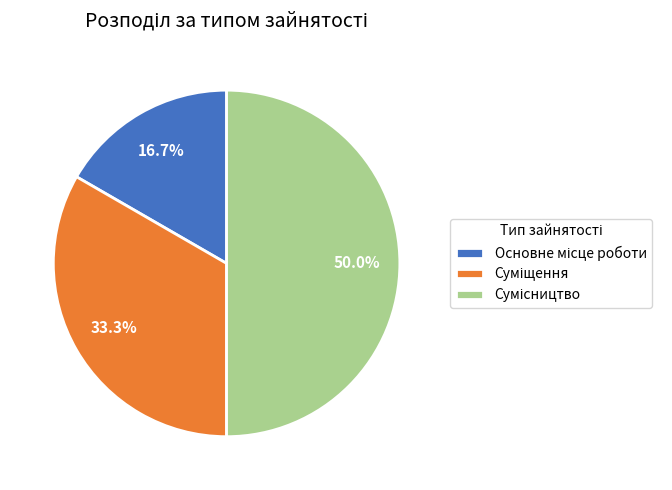

Rank the categories by value from highest to lowest.

Сумісництво, Суміщення, Основне місце роботи